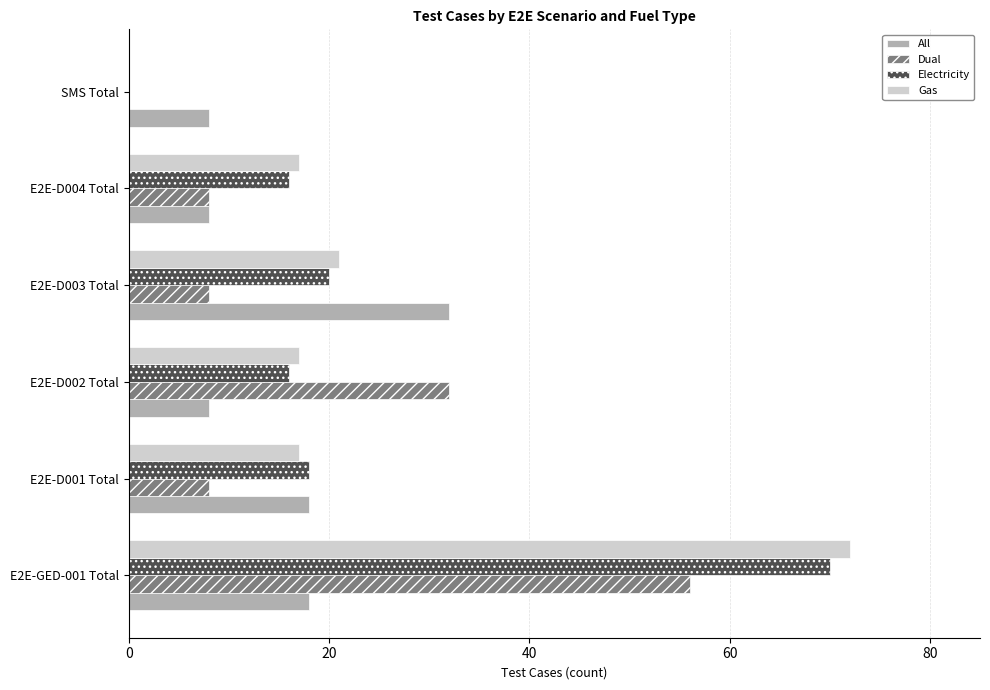

Count the number of categories in the chart.

6